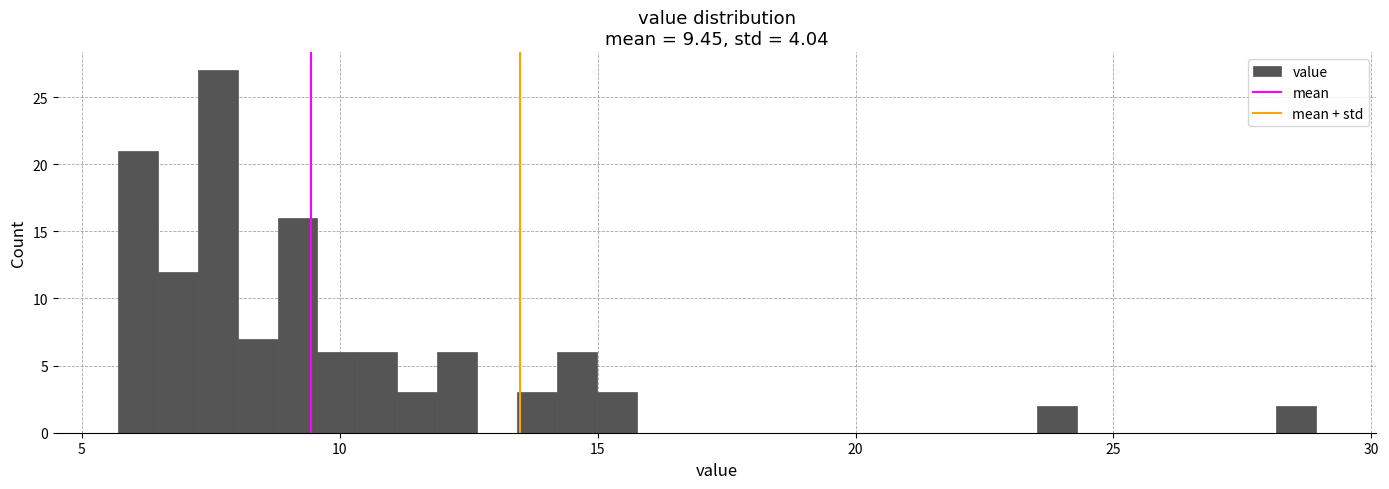

Around what value on the x-axis is the tallest bar? Give the approximate position of its centre, as read against the axis.

7.5